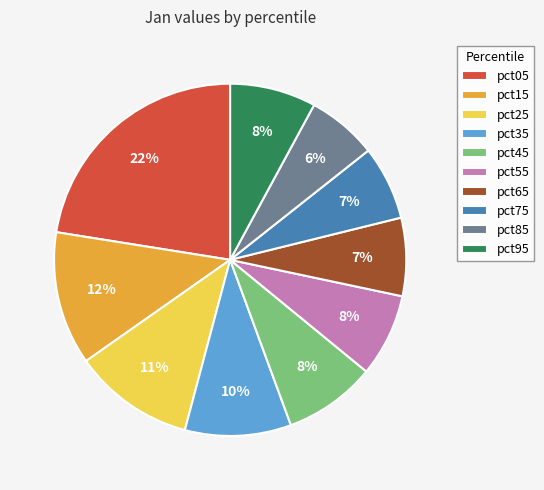

Is it true that pct75 is 7% of the pie?

True